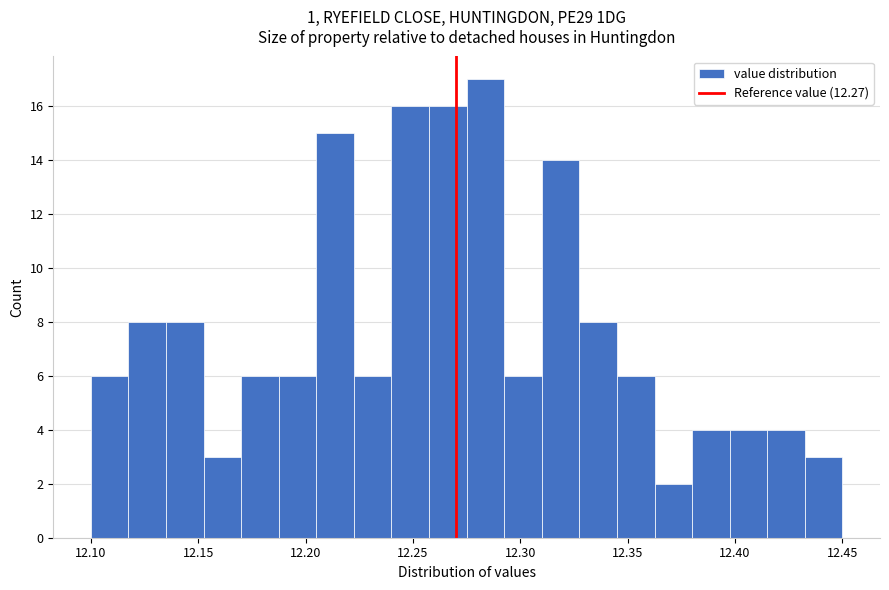

Read against the x-axis, roughly where is the centre of the tallest bar?

12.285